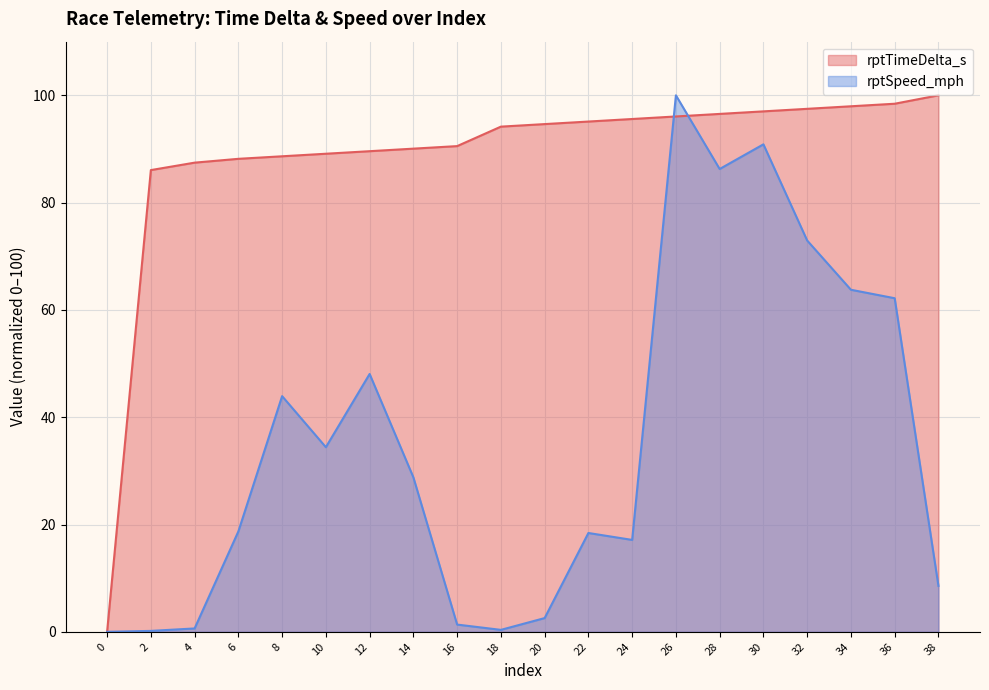

Which series has the largest range (max minus min)?

rptTimeDelta_s